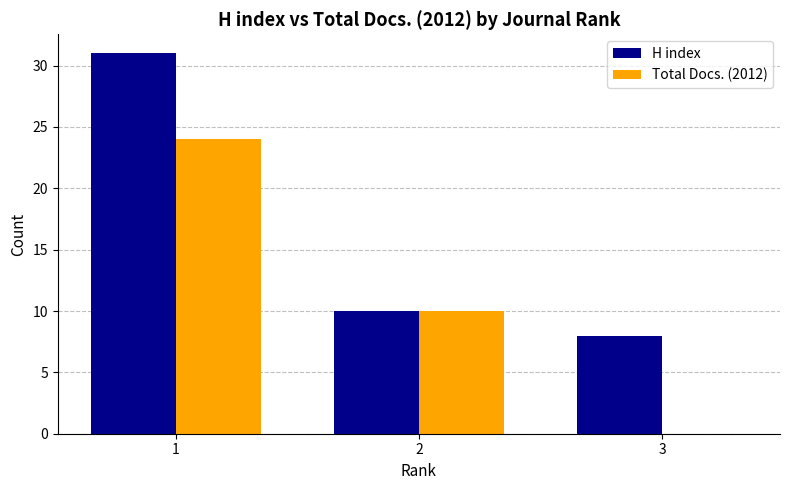

How many groups of bars are there?

3